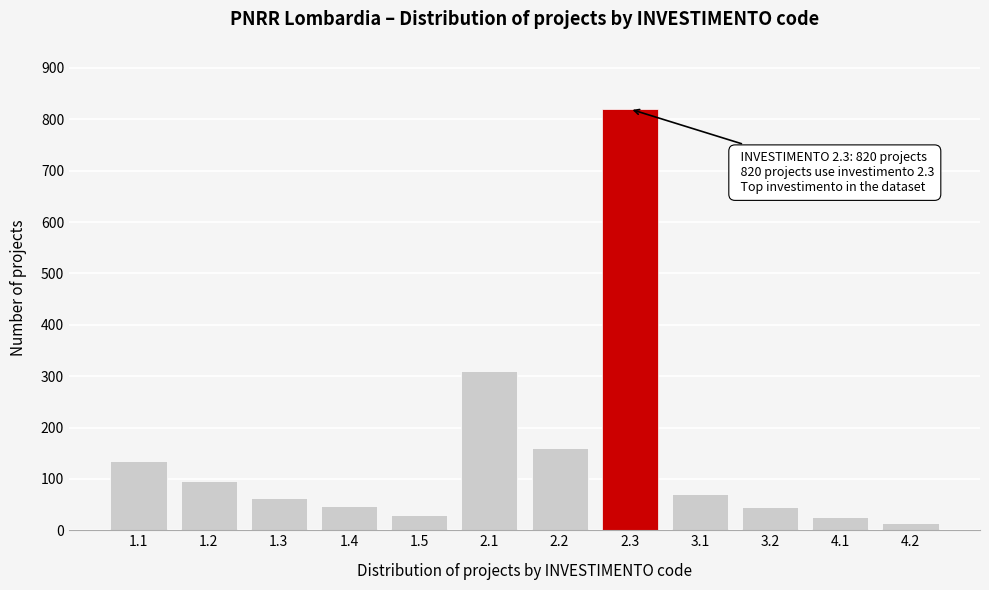

What is the sum of all values?

1815